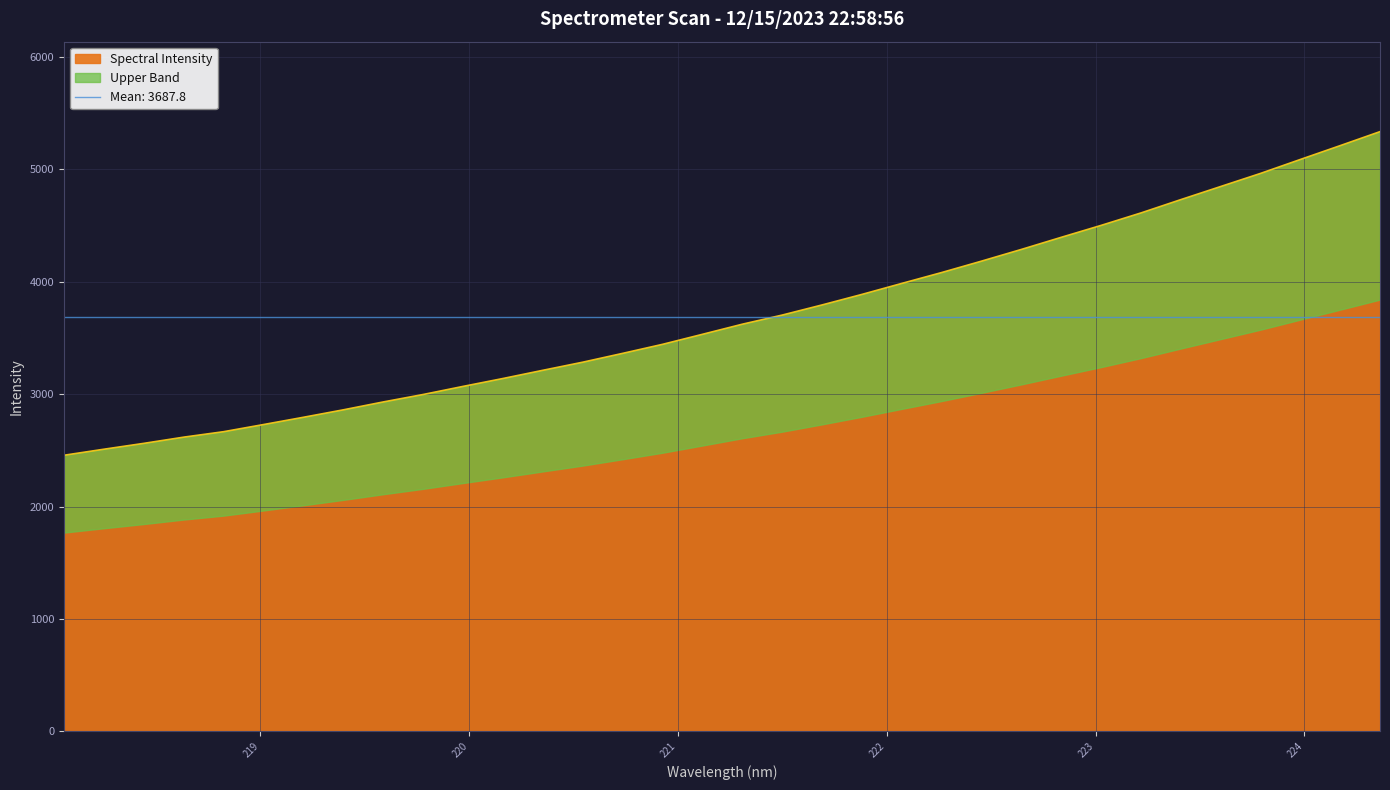

What is the label of the 6th point from the left?

219.0156